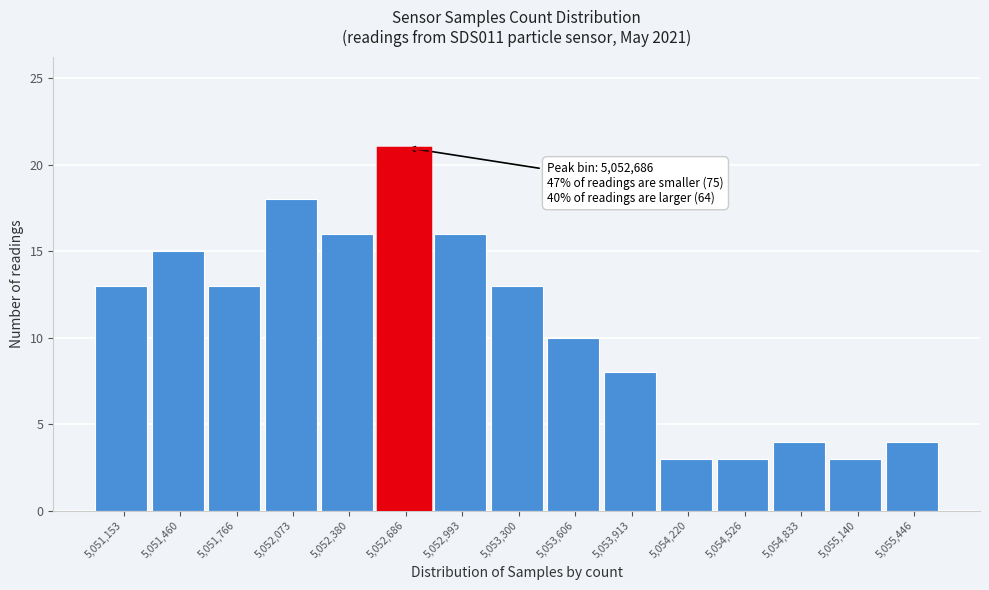

Which range on the x-axis has the tallest bar?

5052550 to 5052850